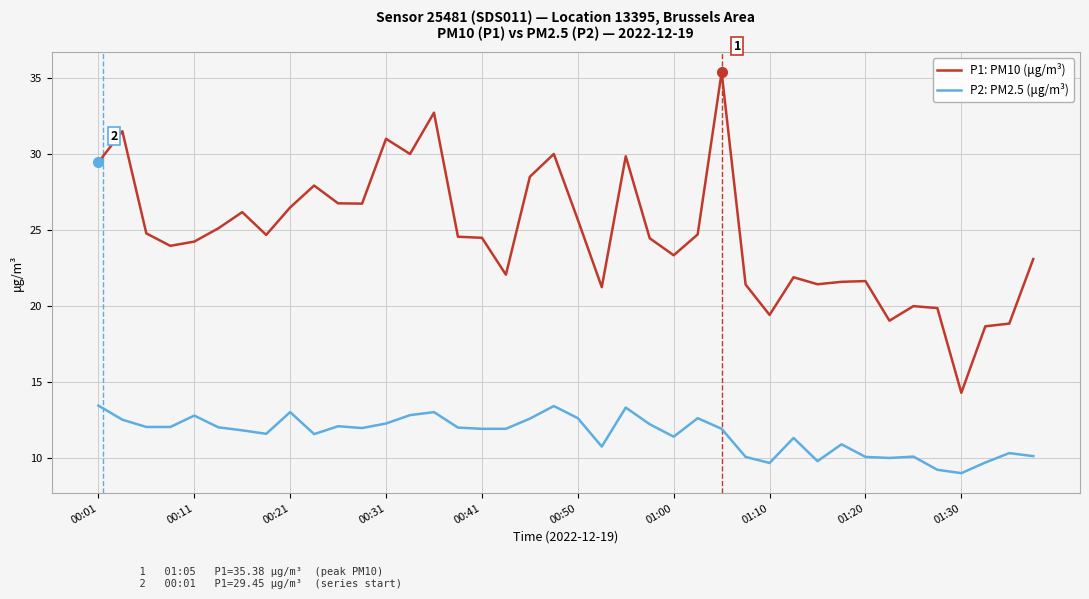

True or false: P2: PM2.5 (μg/m³) and P1: PM10 (μg/m³) cross at least once.

False